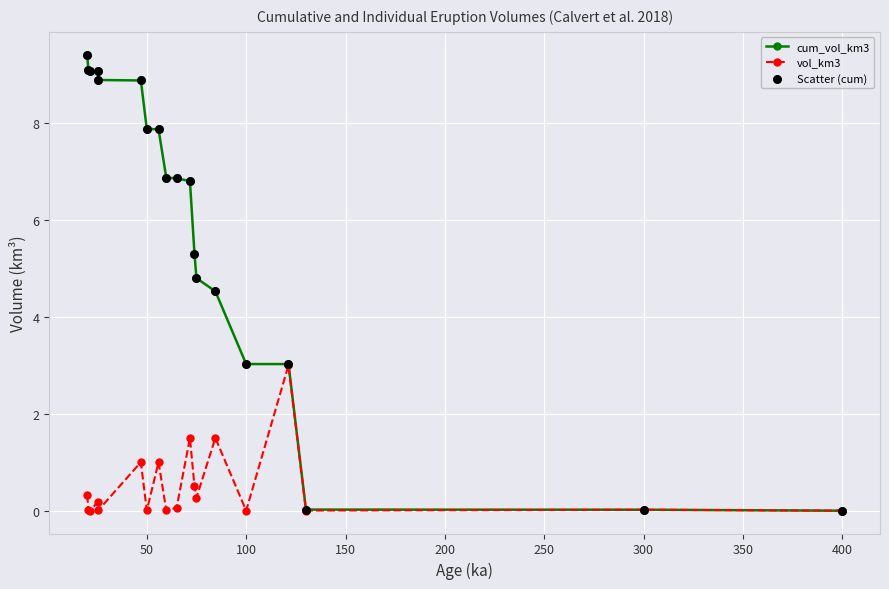

What is the value of the vol_km3 point at the 14th from the left?

1.5